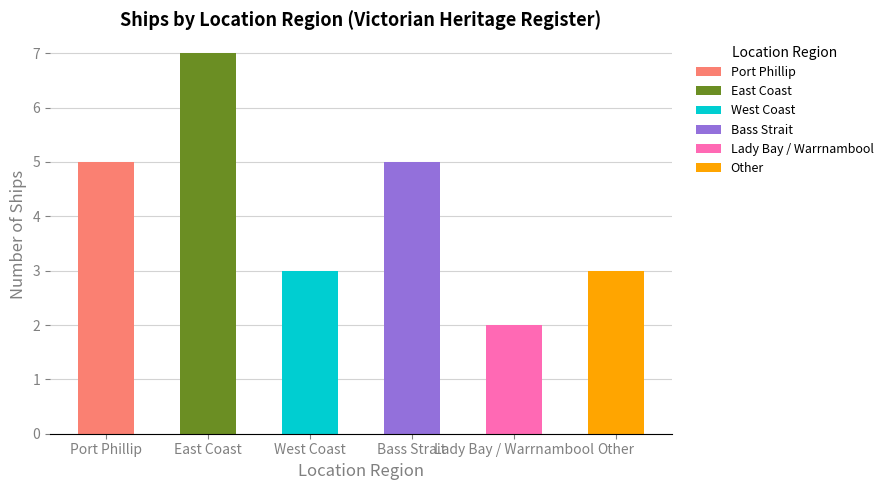

At which category does the chart reach its peak across all series?

East Coast